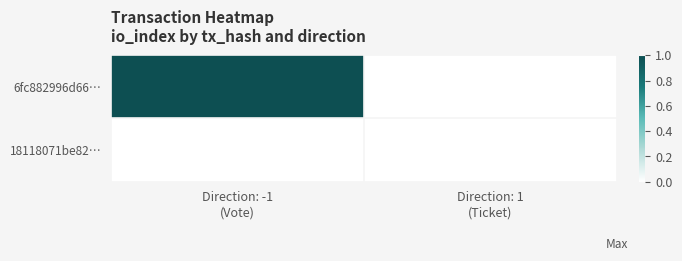

Reading left to right, what are all the values shown in this chart?

6fc882996d66…: Direction: -1
(Vote)=1	Direction: 1
(Ticket)=0
18118071be82…: Direction: -1
(Vote)=0	Direction: 1
(Ticket)=0